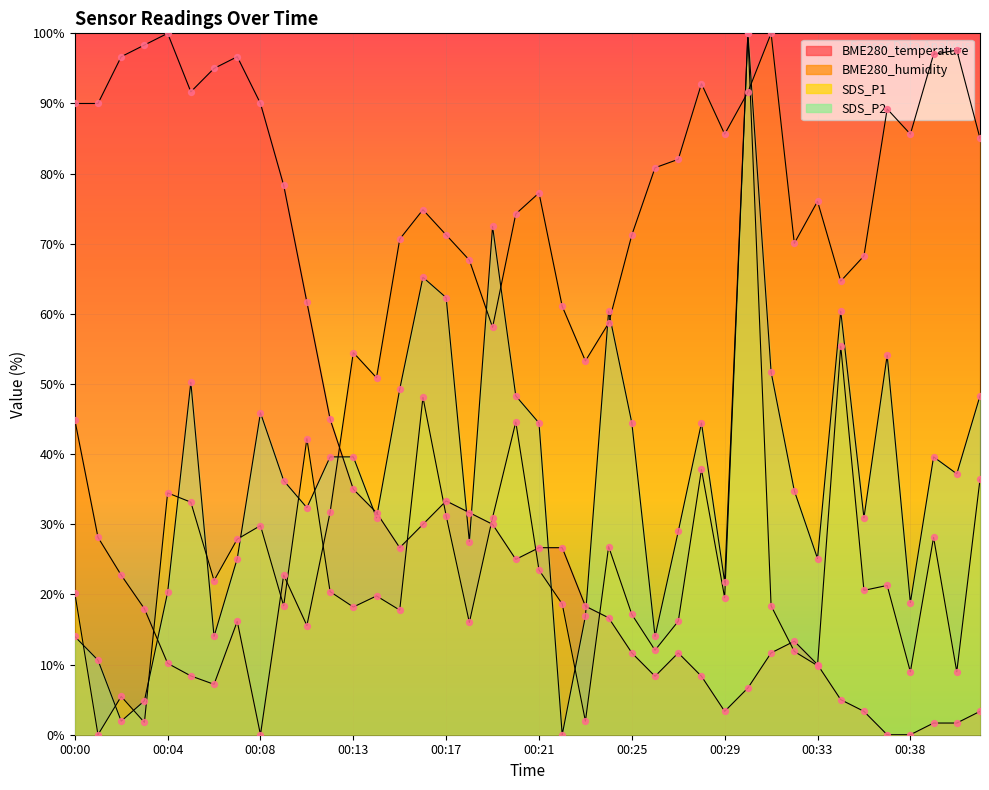

At how many categories does at least one series exceed 41?

40